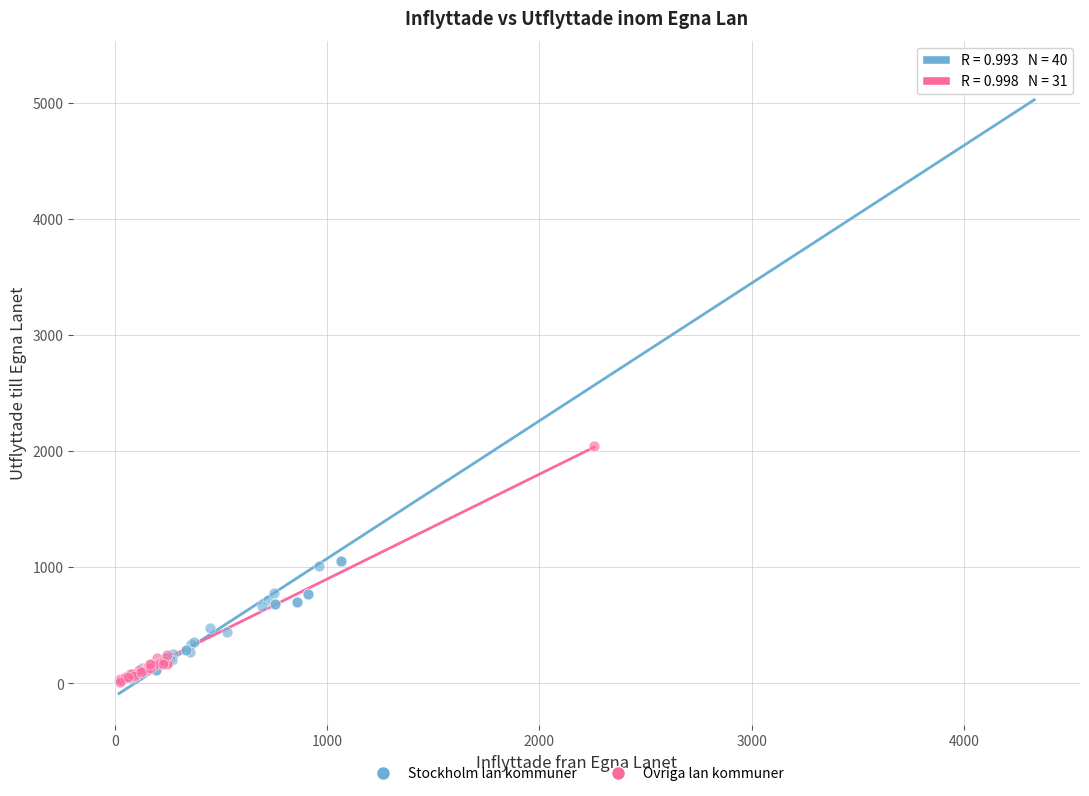

Which series has the widest spread of Y values?

Stockholm lan kommuner